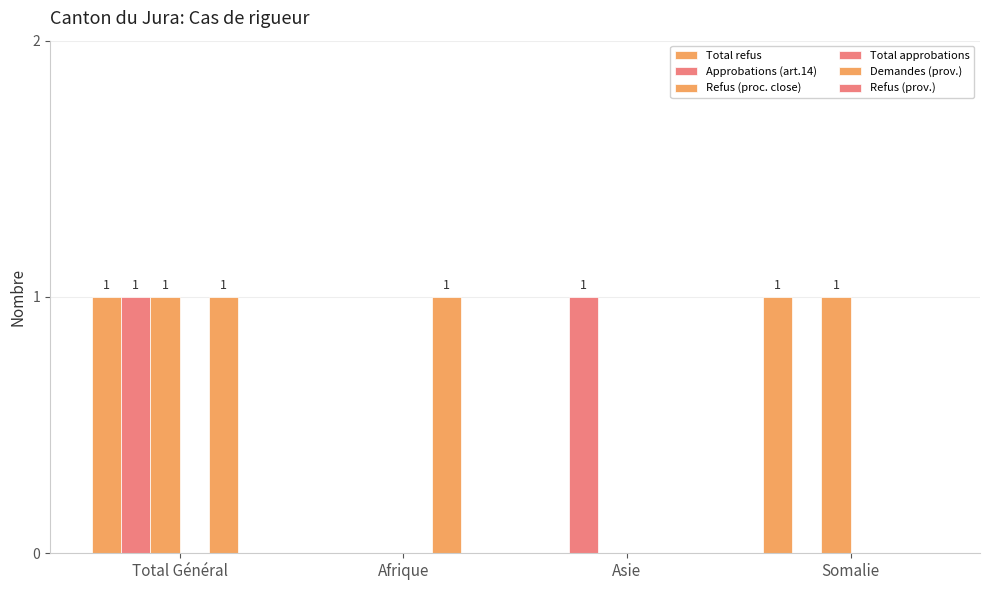

At which label does Demandes (prov.) reach its peak?

Total Général